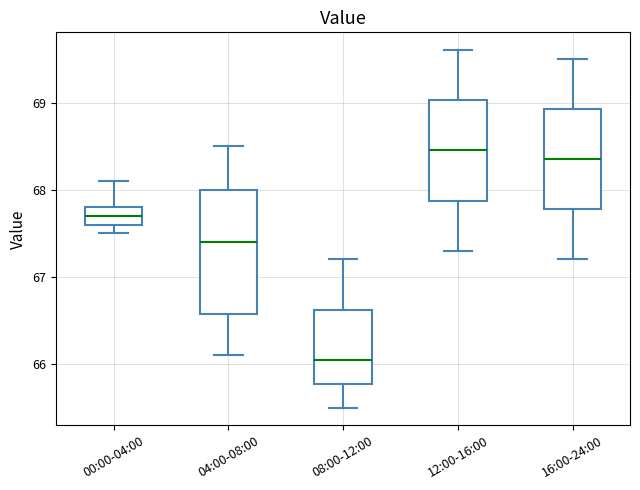

Where is the lower edge of the box for 16:00-24:00 on the y-axis? The values are not printed on the chart, so give them approximately, as read against the axis.

67.8